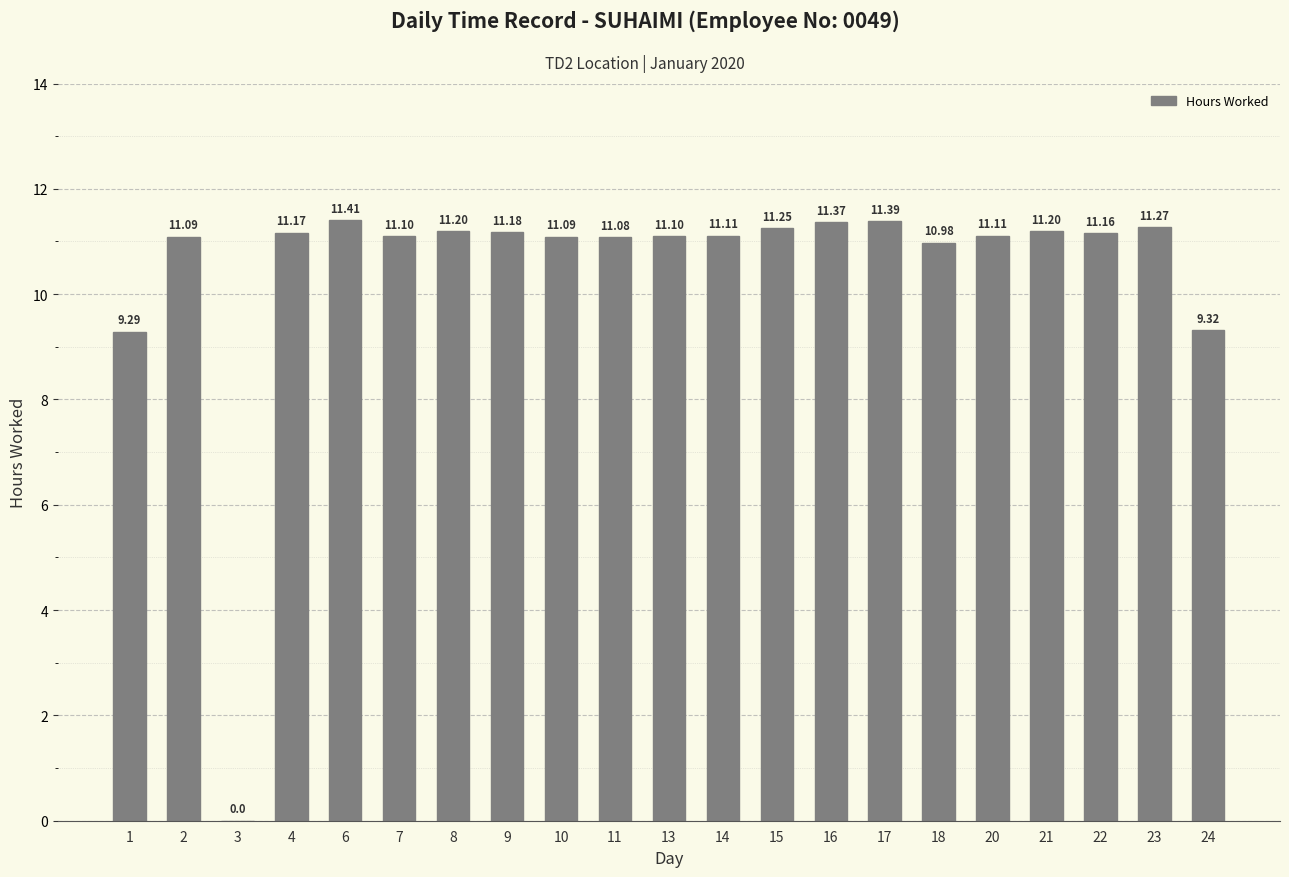

Approximately how many times larger is the value at 4 compared to 23?

1.0